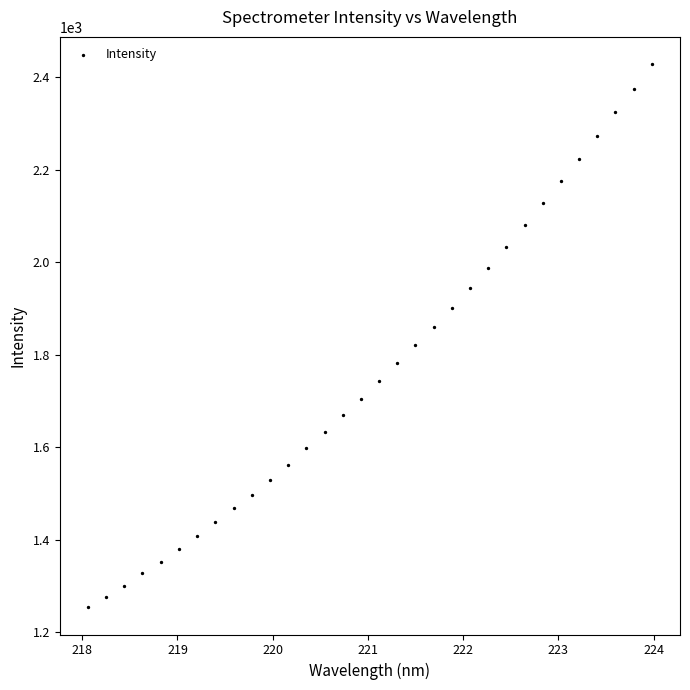

What is the range of X values (max minus min)?

5.9